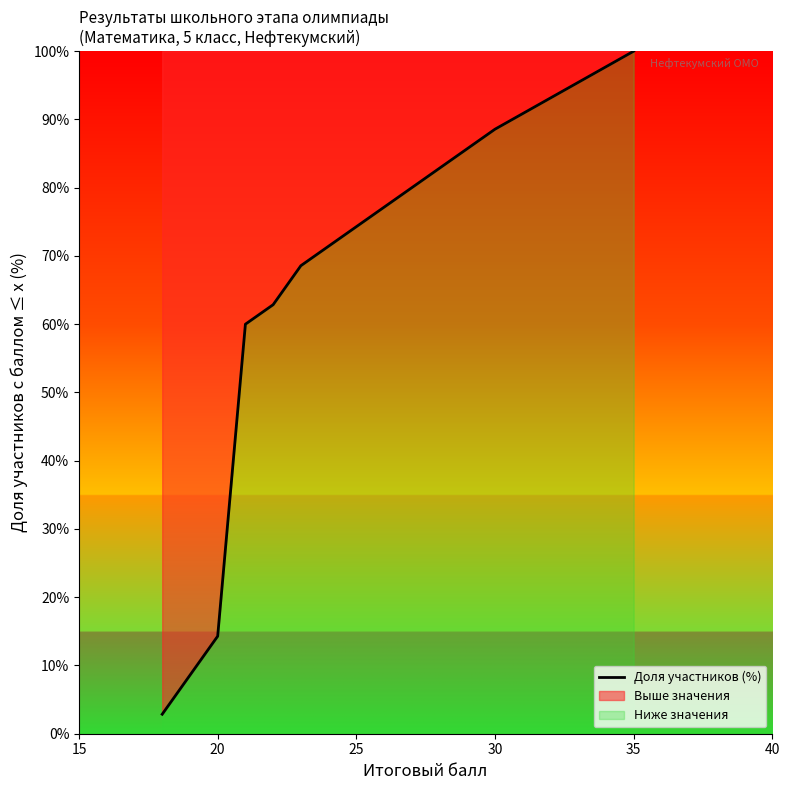

Approximately how many times larger is the value at 35 compared to 30?

1.1